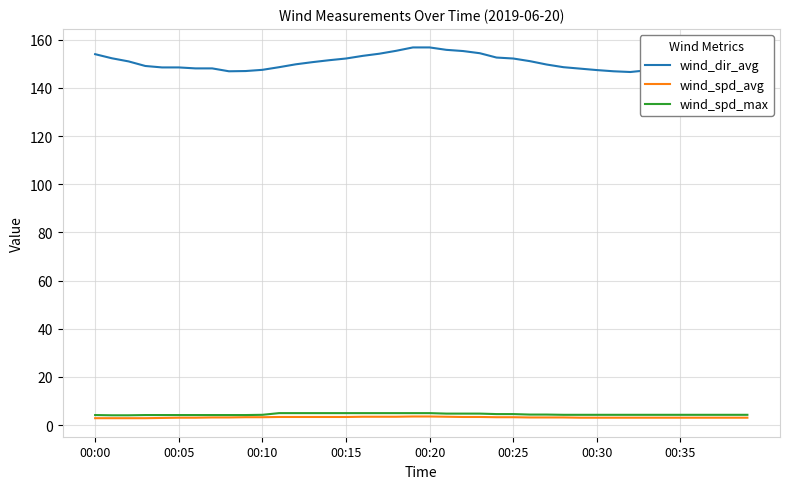

What is the highest value of the wind_spd_avg series?

3.6